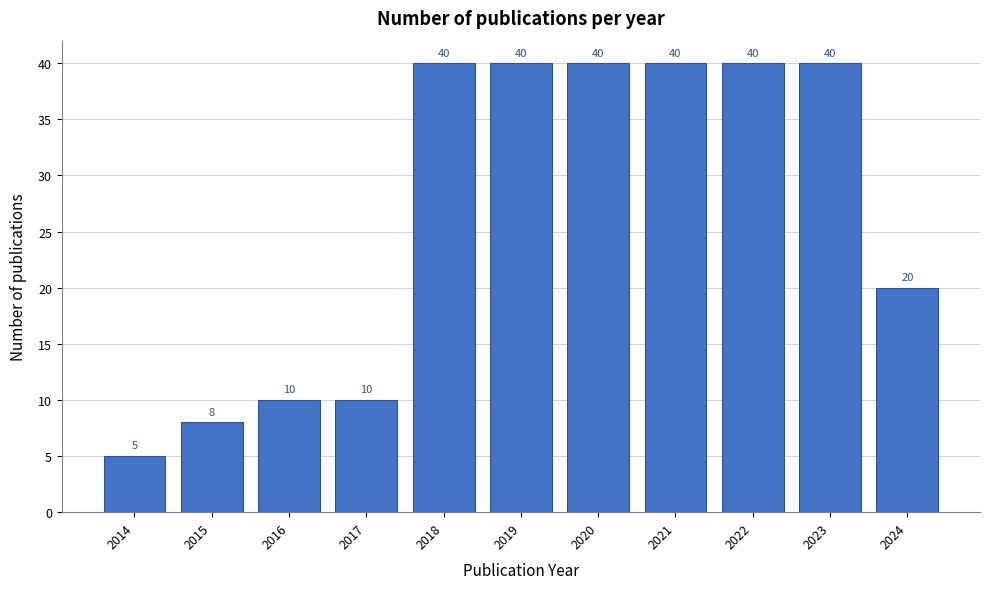

Reading right to left, transcribe all the data shown in this chart.

2024=20	2023=40	2022=40	2021=40	2020=40	2019=40	2018=40	2017=10	2016=10	2015=8	2014=5